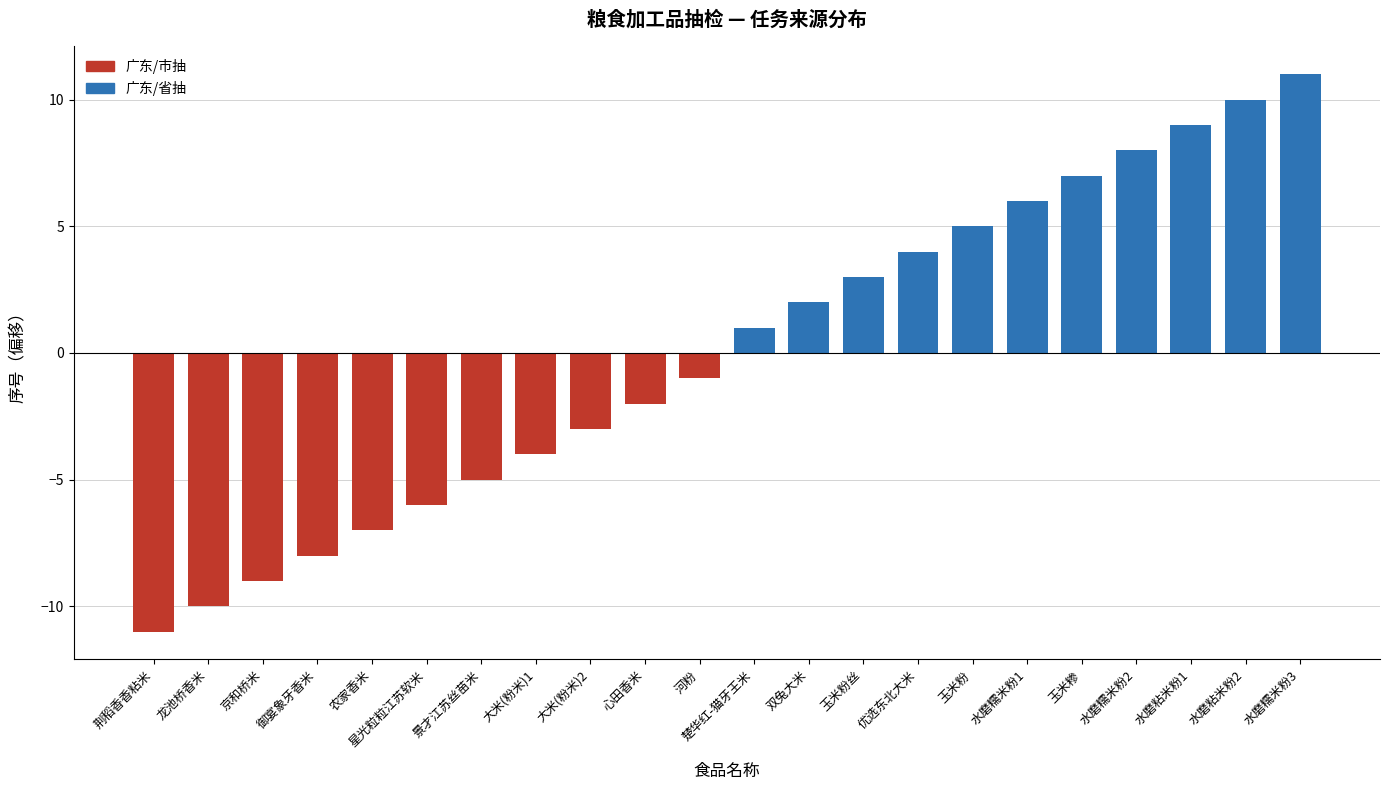

How many negative values are there?

11